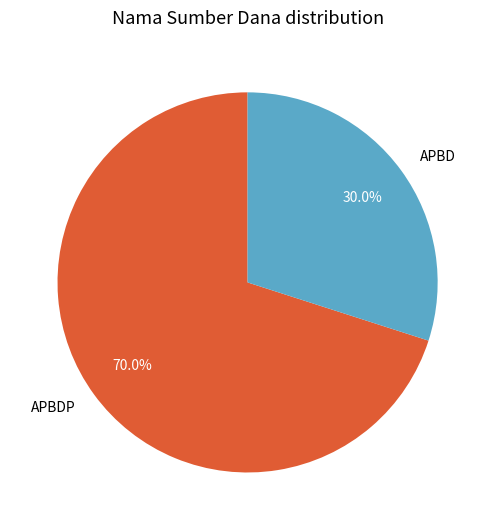

To the nearest percent, what portion does APBDP represent?

70%